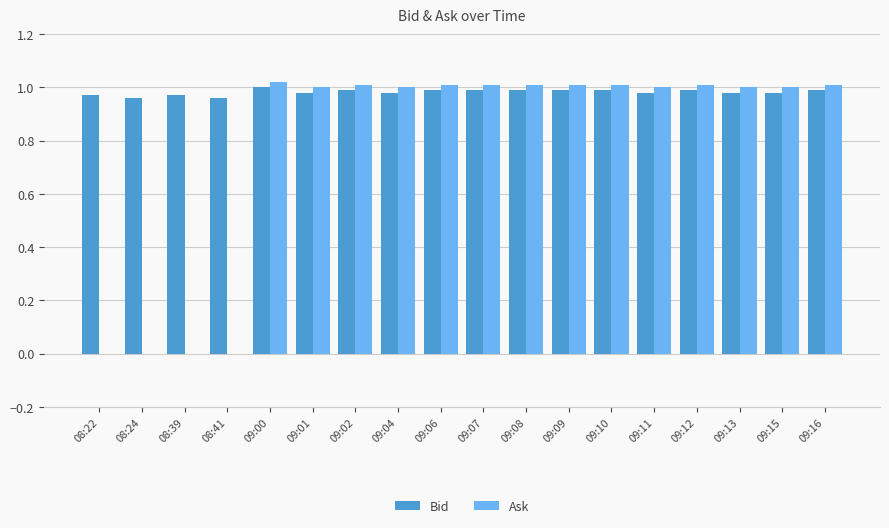

What is the sum of the Ask values at 09:10 and 09:08?

2.0